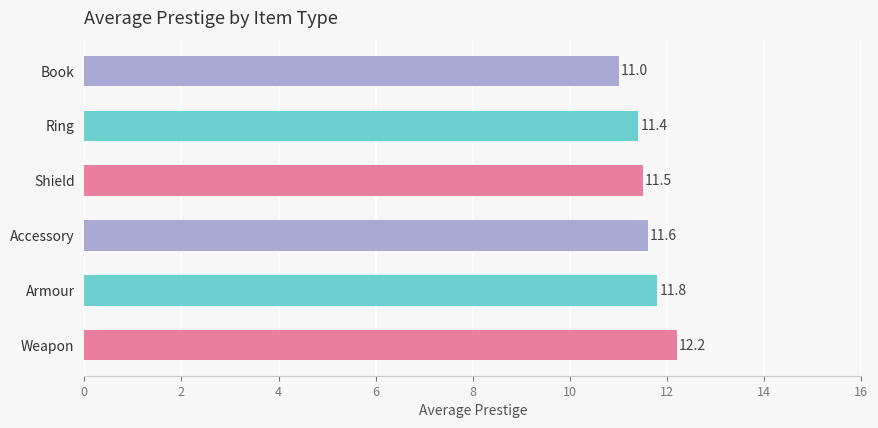

List the labels in order of value, smallest first.

Book, Ring, Shield, Accessory, Armour, Weapon